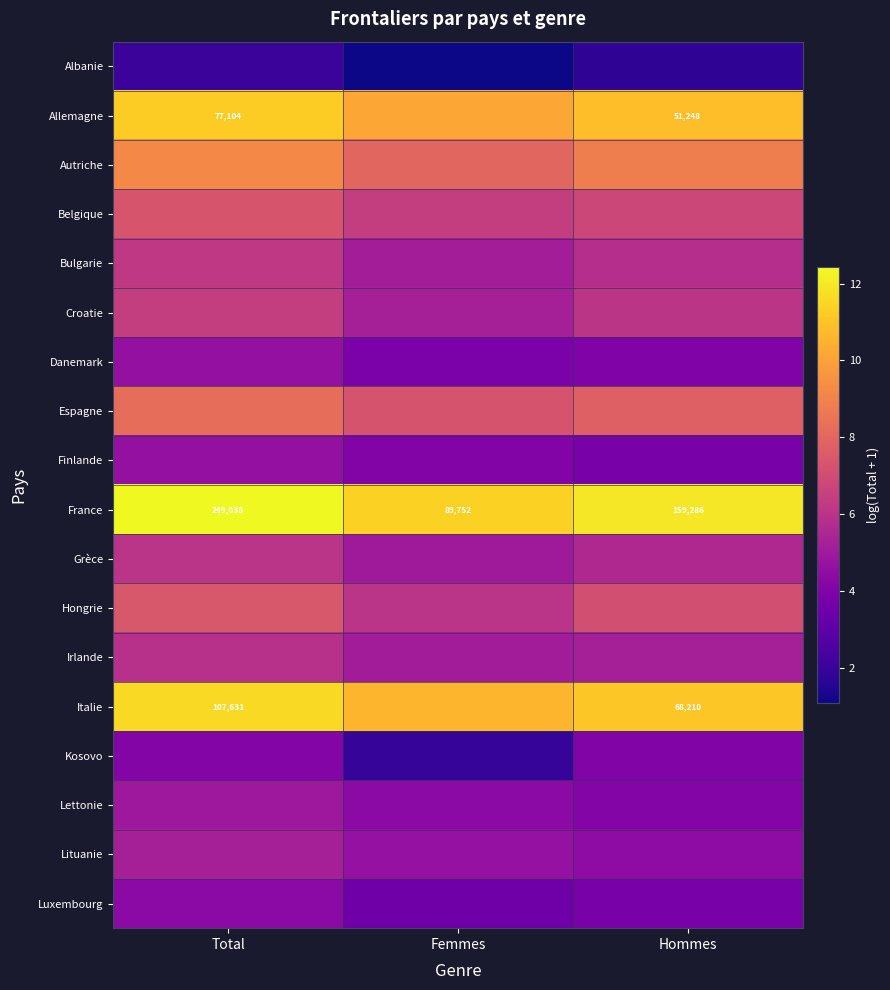

True or false: Allemagne has a value of 18.9 at Total.

False